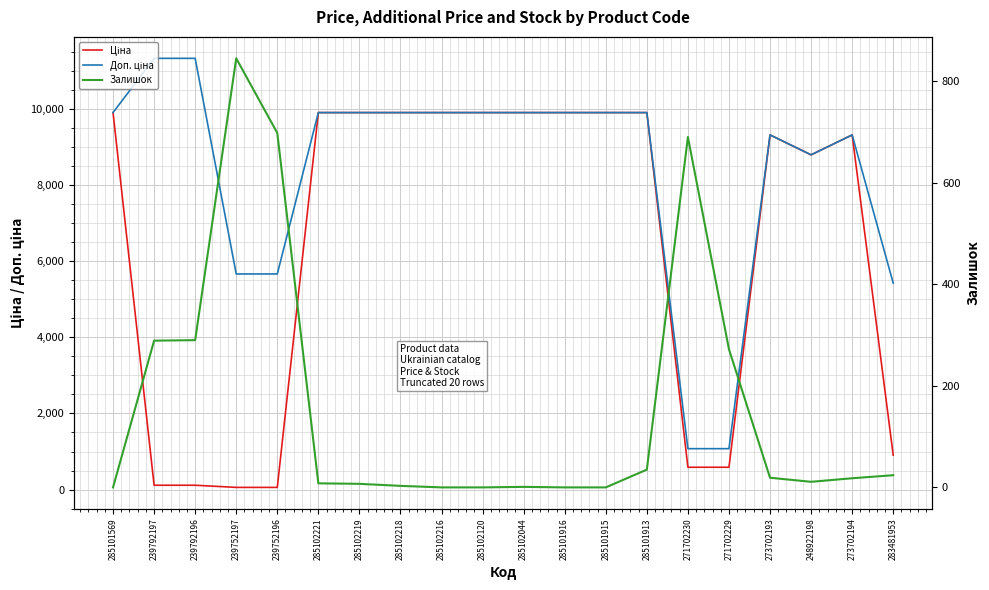

At which category is the sum across all series the highest?

285101913